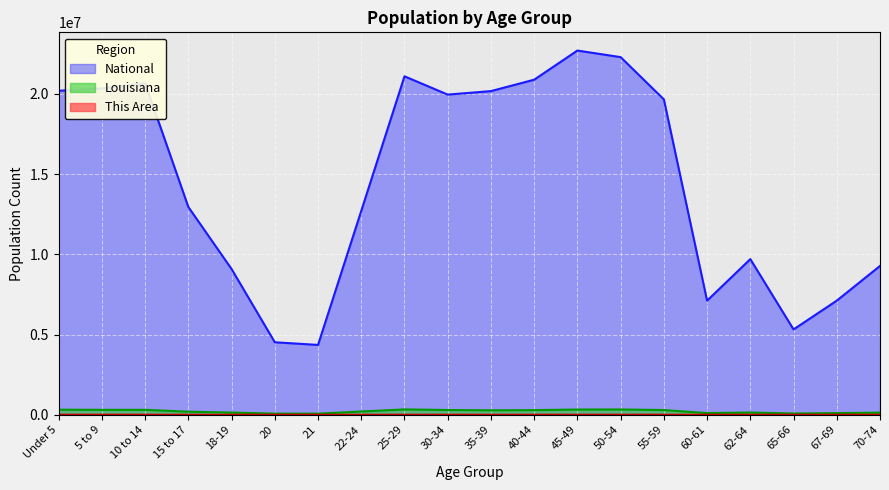

The value of This Area at Under 5 is 2874. True or false?

True